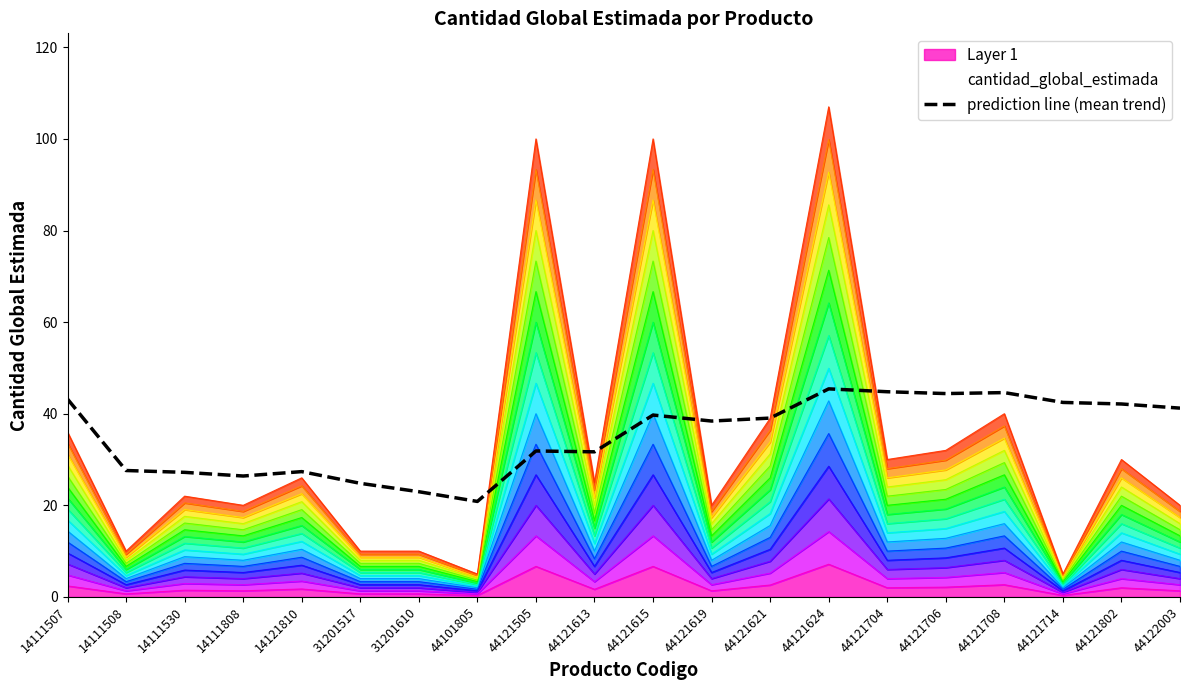

At which category does the data reach its first local peak?

14121810